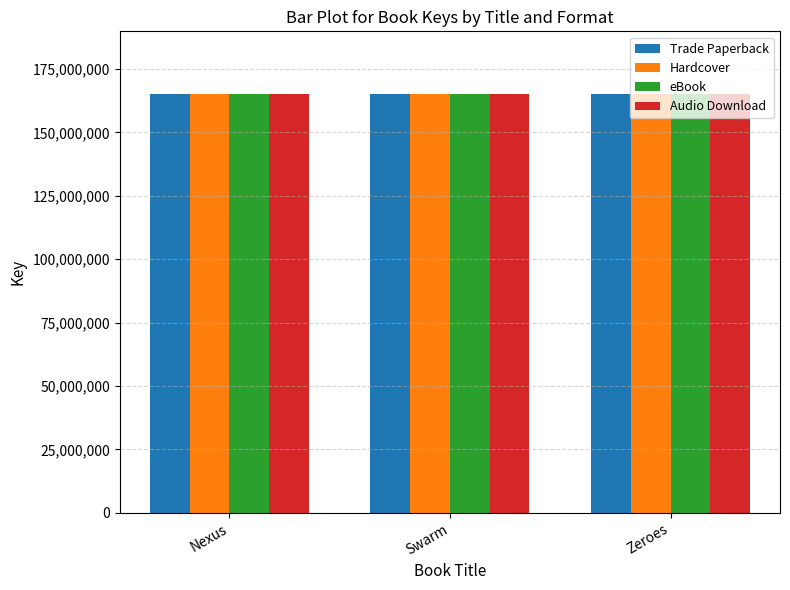

What is the total value across all series at Nexus?

660406060